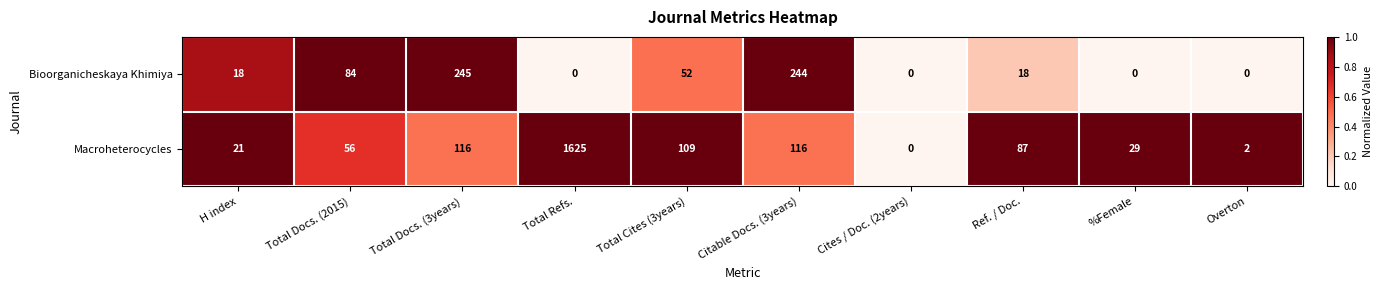

What is the sum of all Bioorganicheskaya Khimiya values?

661